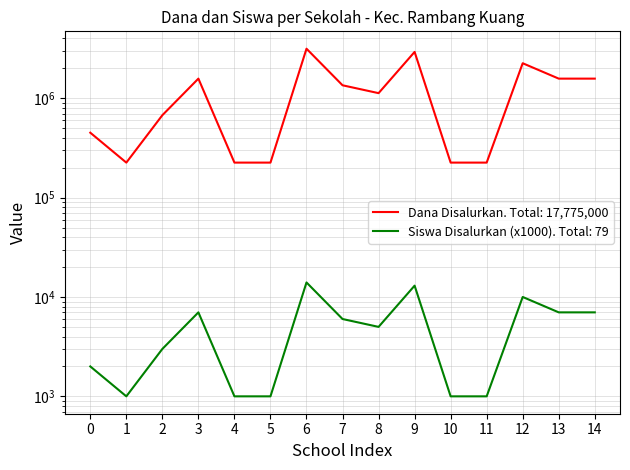

What is the value of the Dana Disalurkan point at the 15th from the left?

1575000